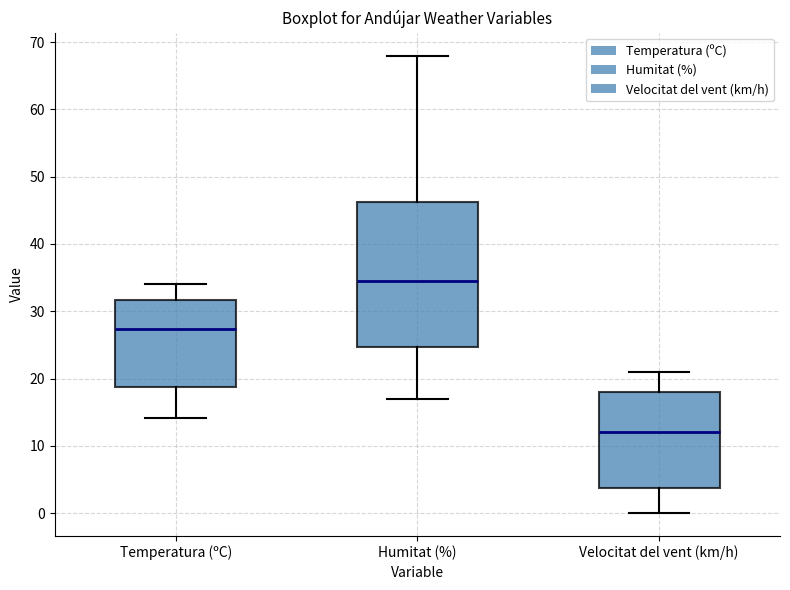

Which box has the lowest median line?

Velocitat del vent (km/h)